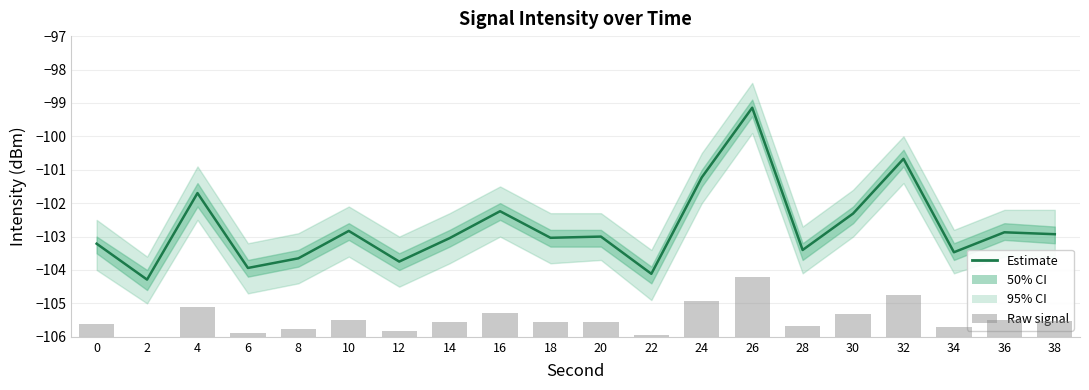

Read the Raw signal (bars) value at 20.

1.3